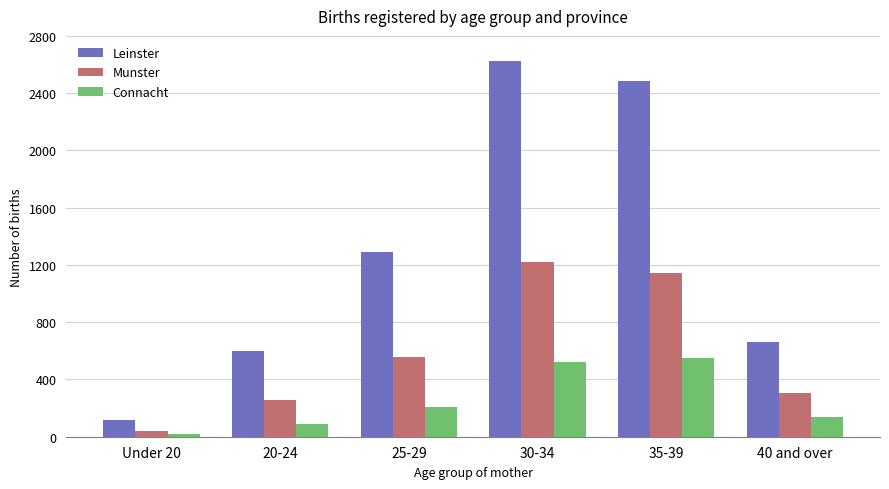

Count the number of categories in the chart.

6